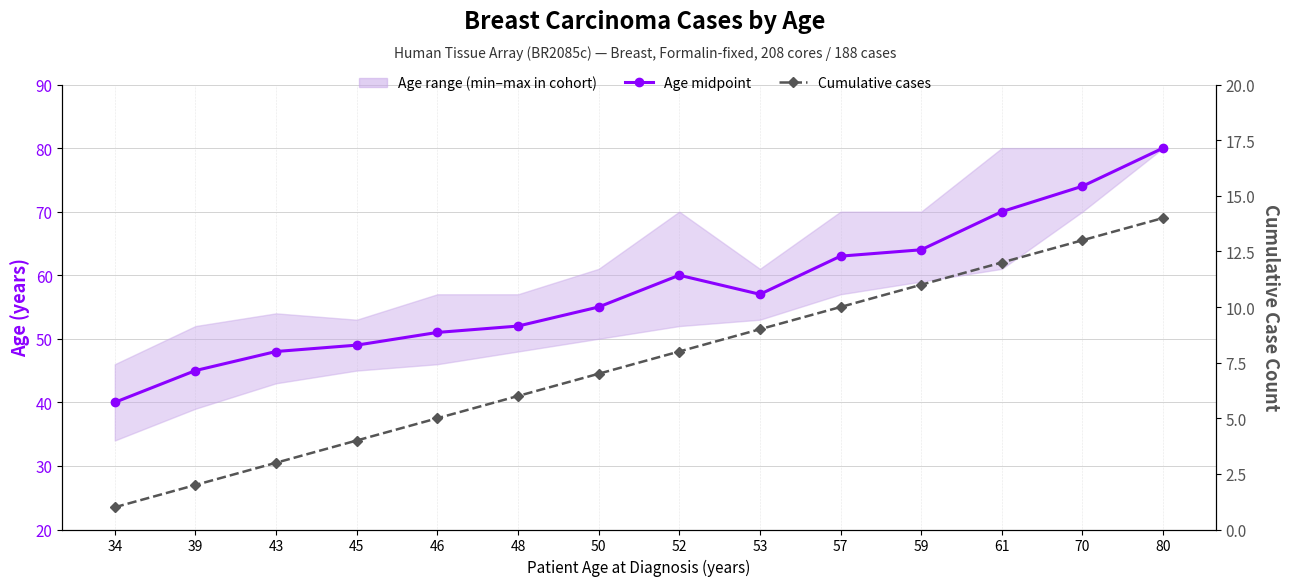

Is this an area chart (filled region under the line)?

No